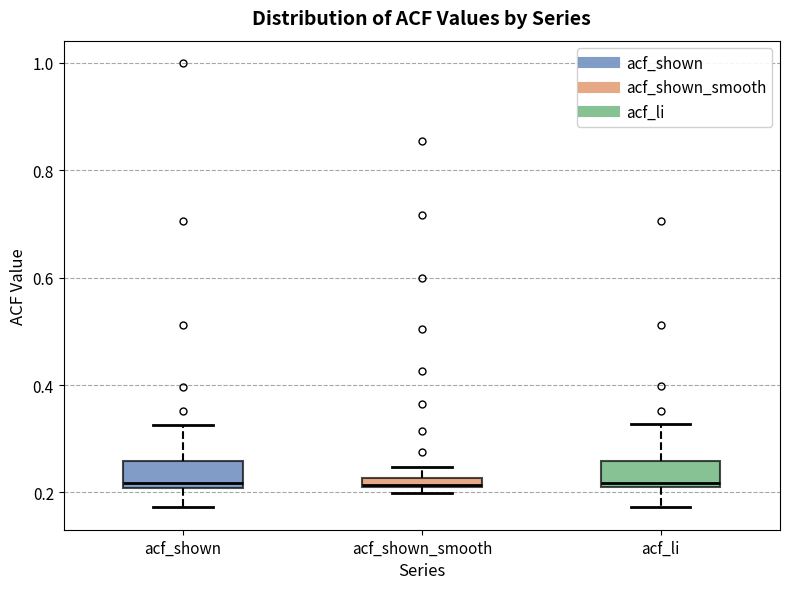

Where is the lower edge of the box for acf_shown_smooth on the y-axis? The values are not printed on the chart, so give them approximately, as read against the axis.

0.20